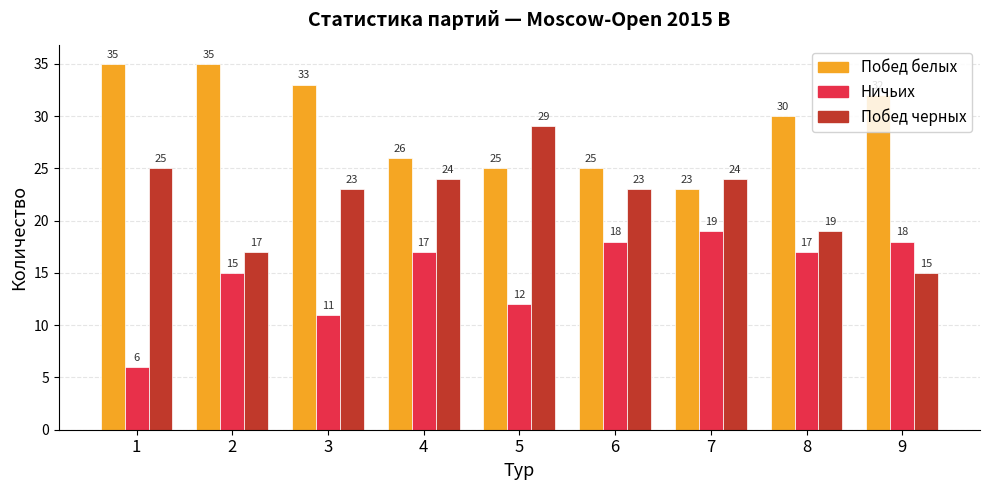

Are the bars horizontal?

No